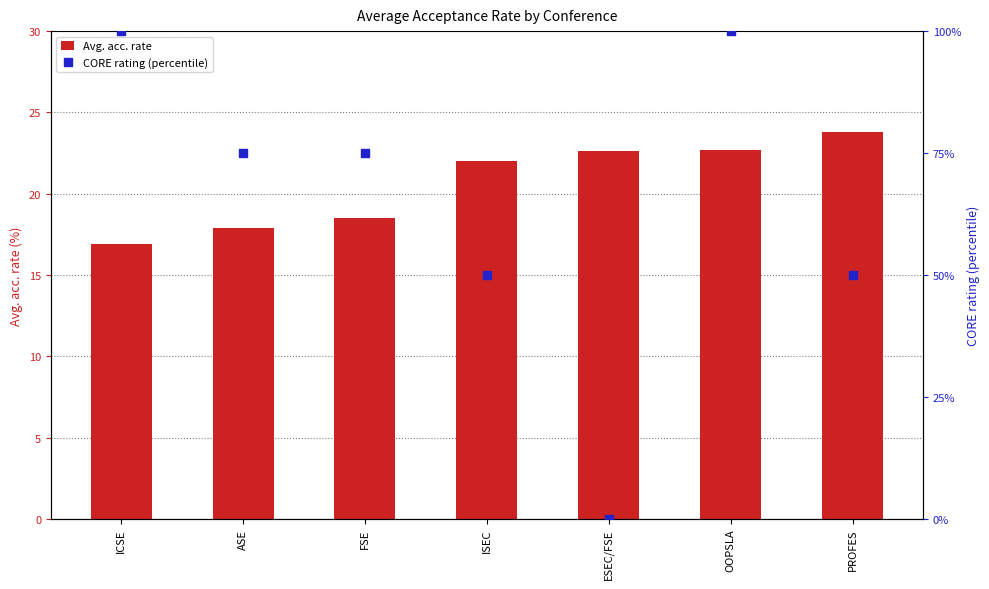

At which category is the sum across all series the highest?

OOPSLA